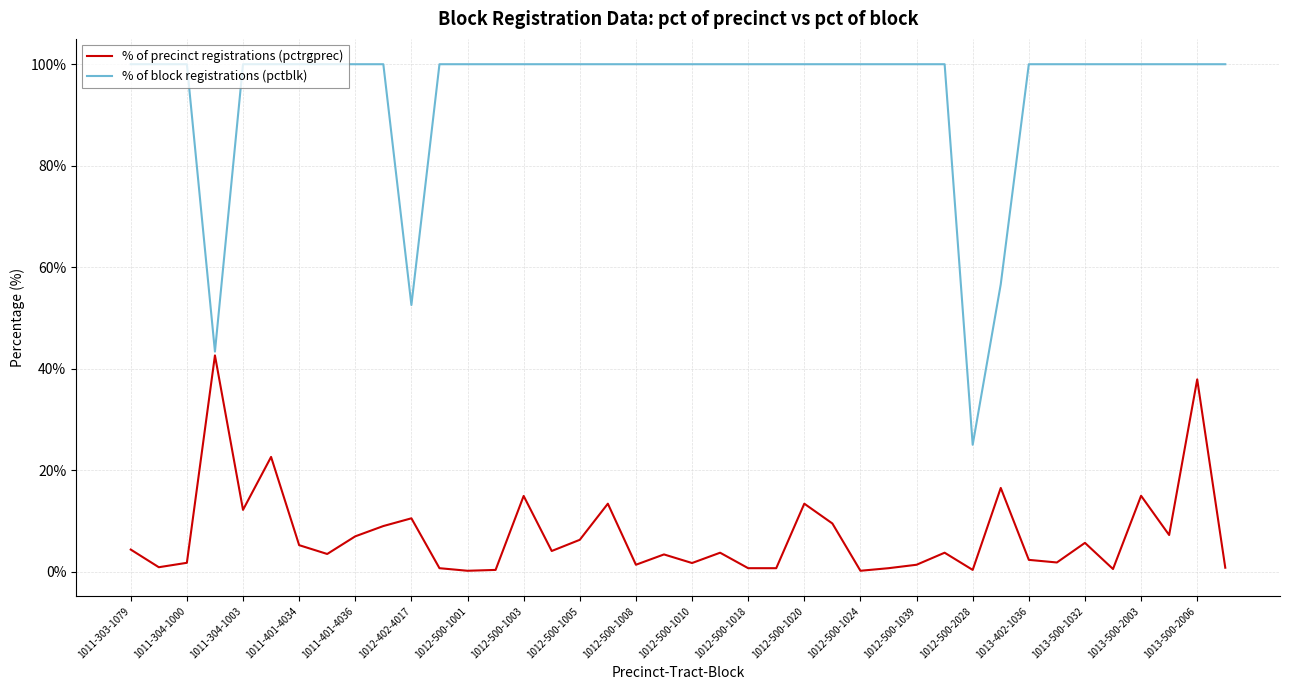

Rank the series by their average value, from highest to lowest.

% of block registrations (pctblk), % of precinct registrations (pctrgprec)